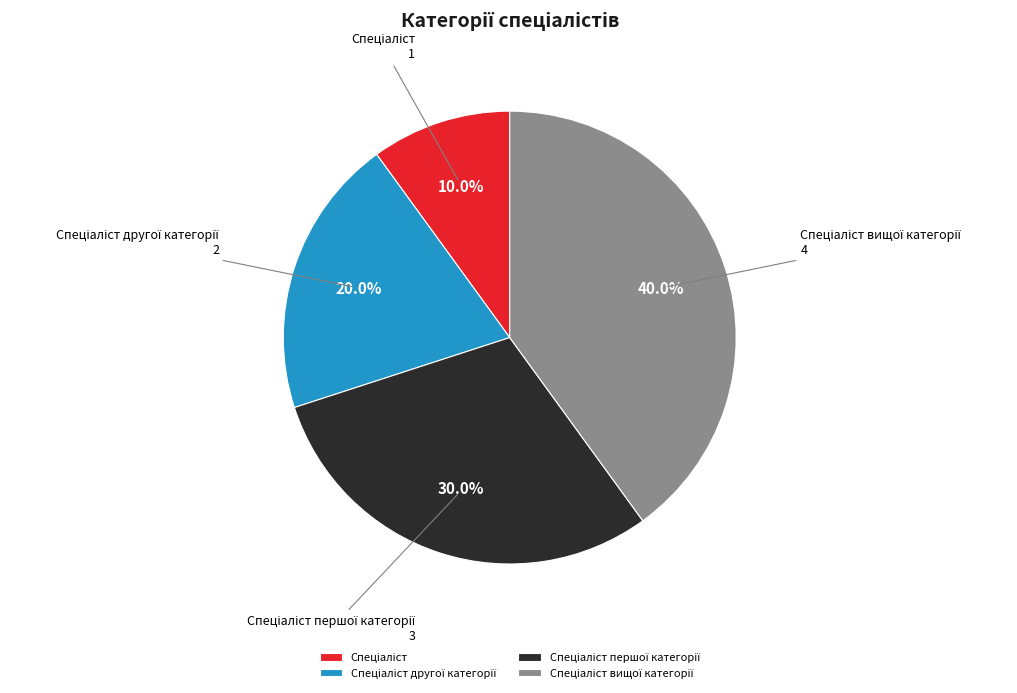

Is there a majority slice in this chart?

No